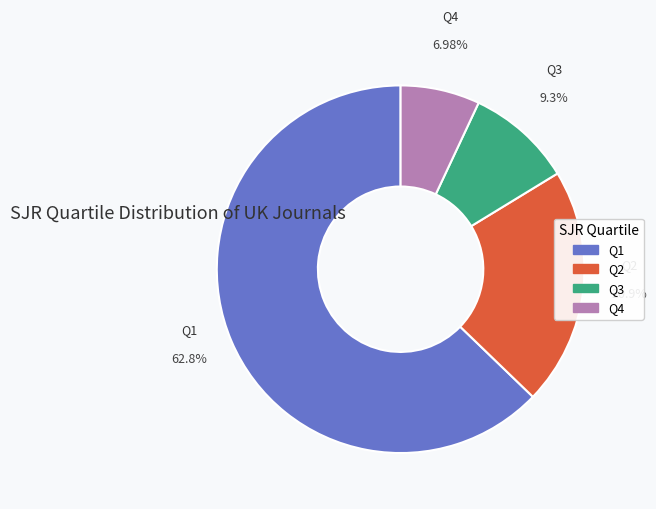

What is the majority slice?

Q1